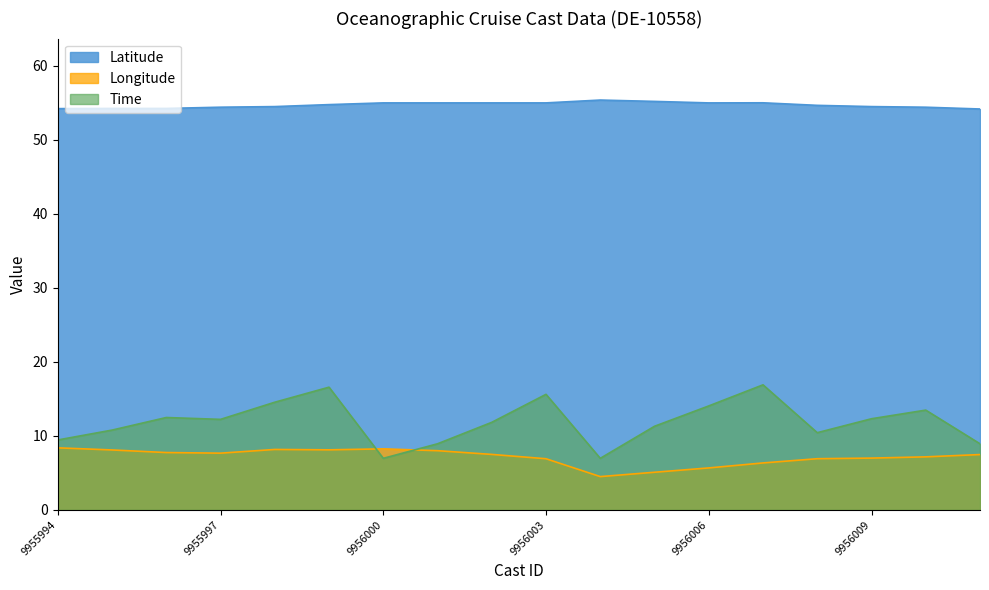

List the series in order of their peak value, highest first.

Latitude, Time, Longitude